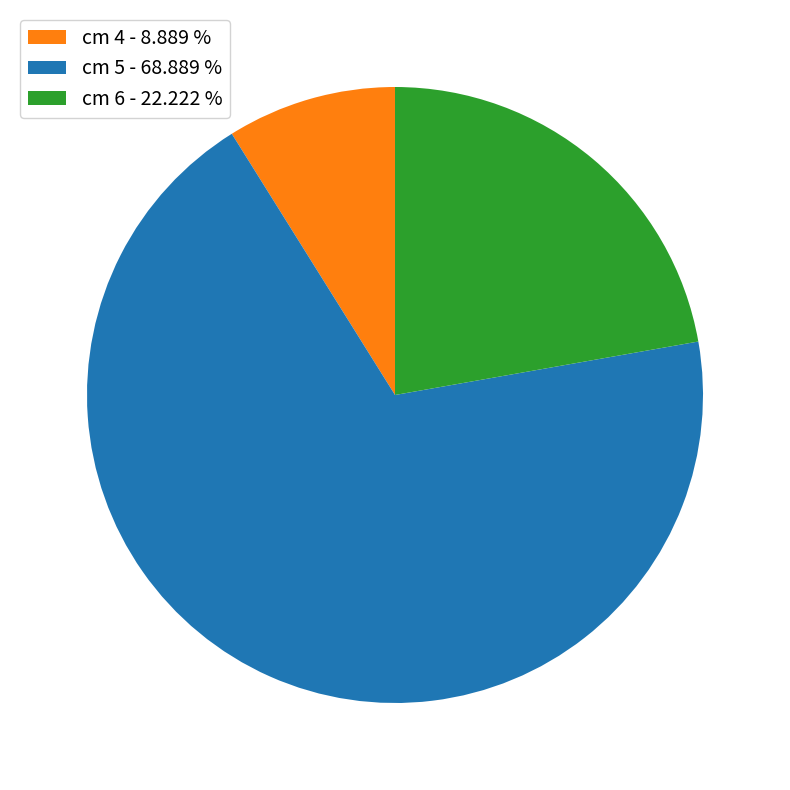

Rank the categories by value from highest to lowest.

cm 5 - 68.889 %, cm 6 - 22.222 %, cm 4 - 8.889 %